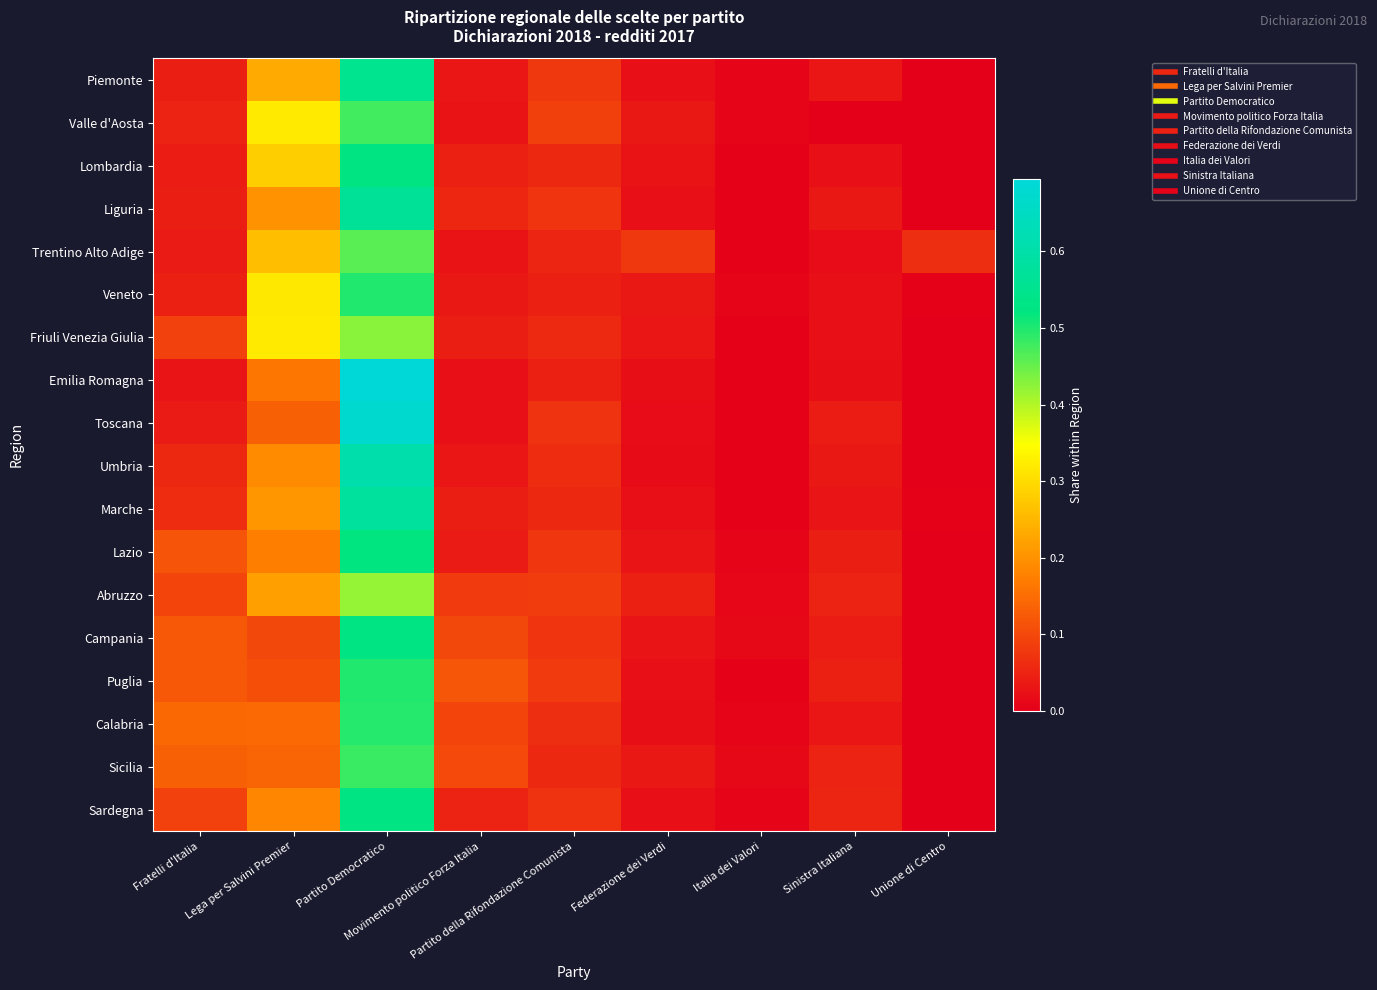

What is the total value across all series at Sinistra Italiana?

0.6